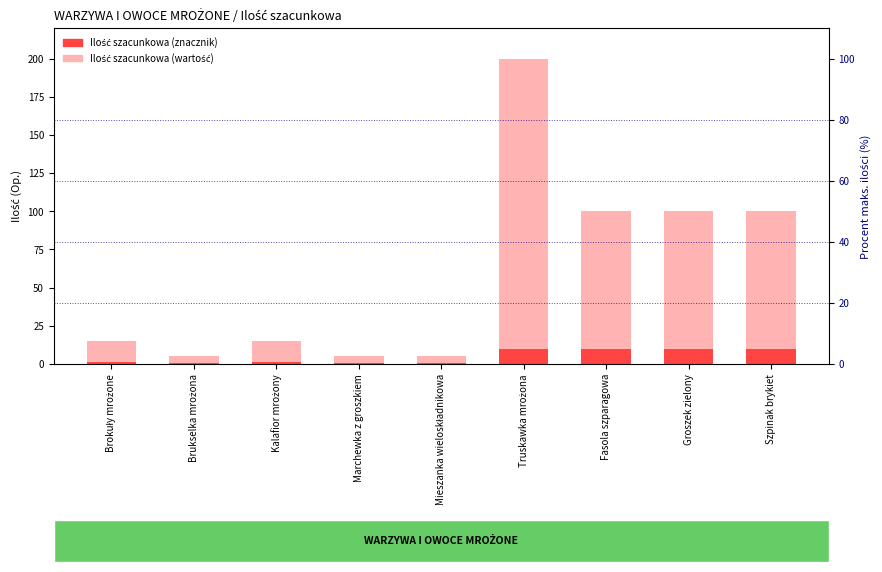

Is the value of Zaznaczony zakres at Brokuły mrożone greater than the value of Ilość szacunkowa (wartość) at Marchewka z groszkiem?

No